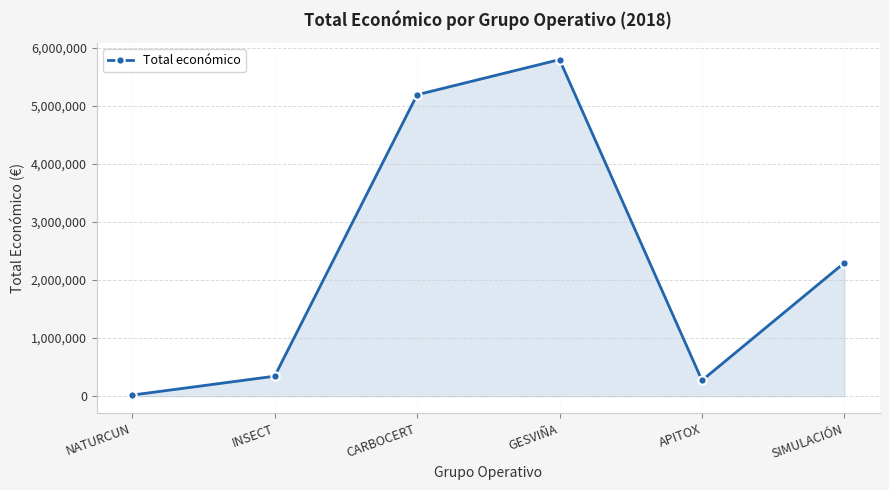

What is the value of the 4th point from the left?

5792221